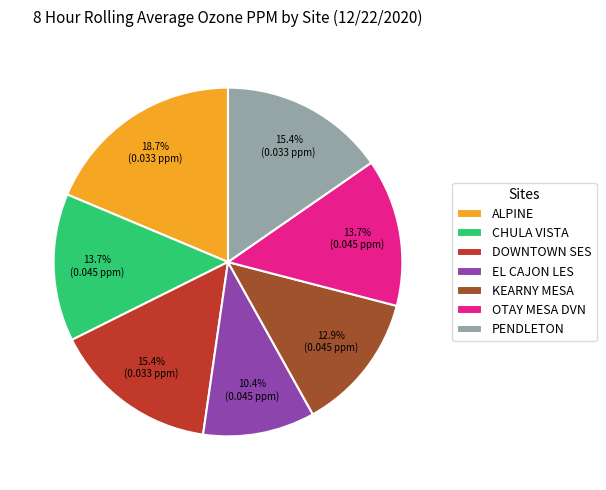

To the nearest percent, what portion does EL CAJON LES represent?

10%